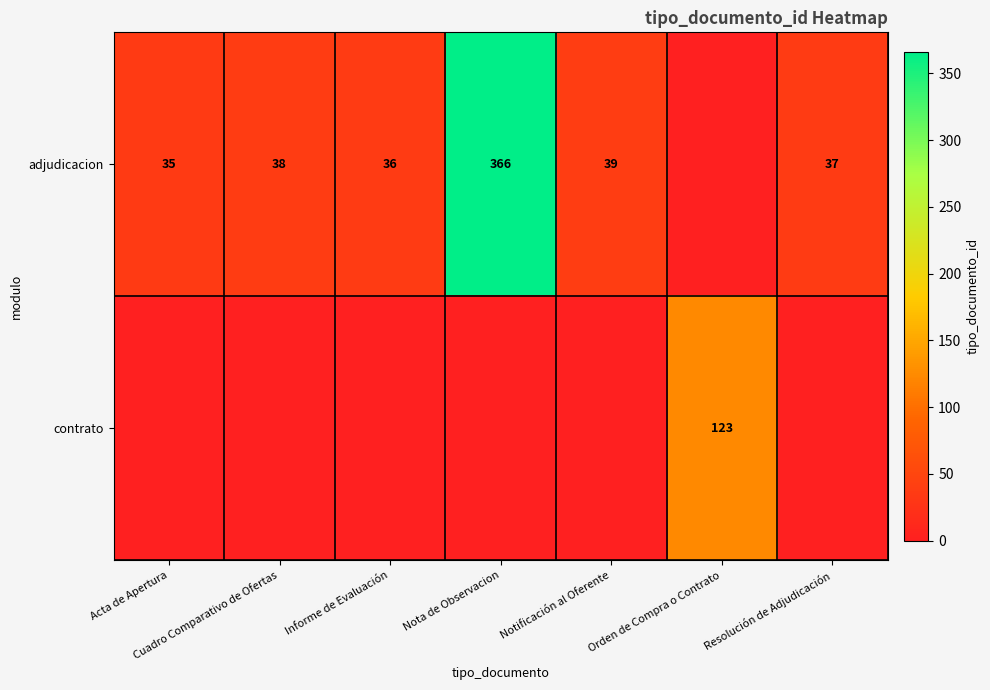

What is the sum of the adjudicacion values at Resolución de Adjudicación and Informe de Evaluación?

73